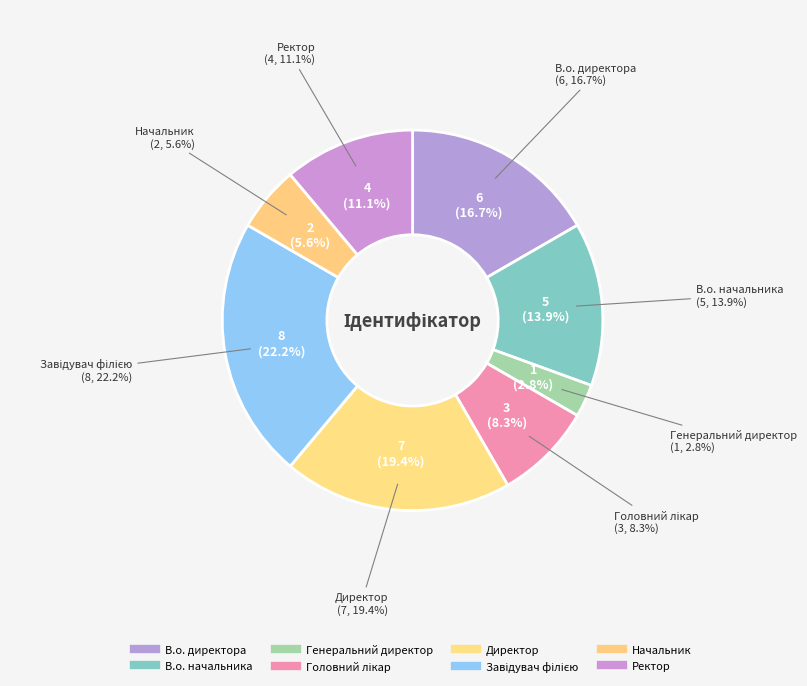

How many slices are in this pie chart?

8